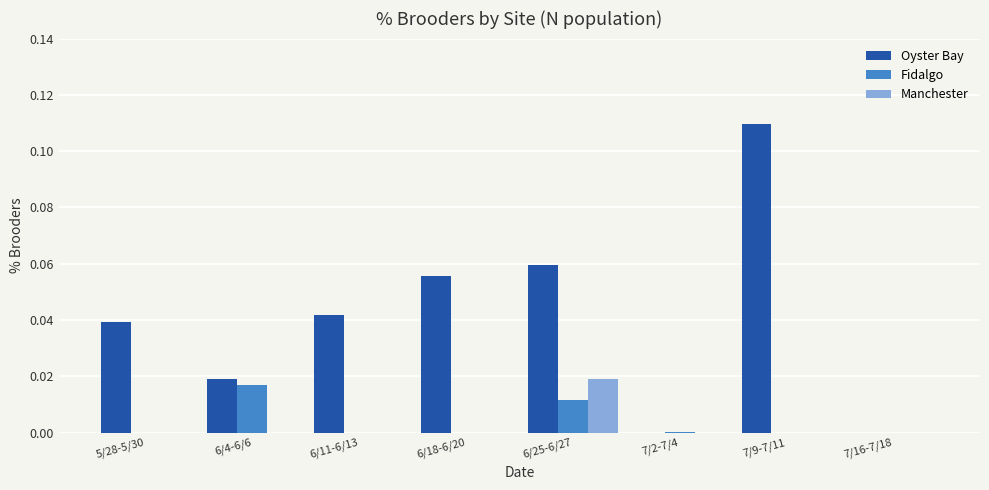

Which label corresponds to the largest value in the chart?

7/9-7/11